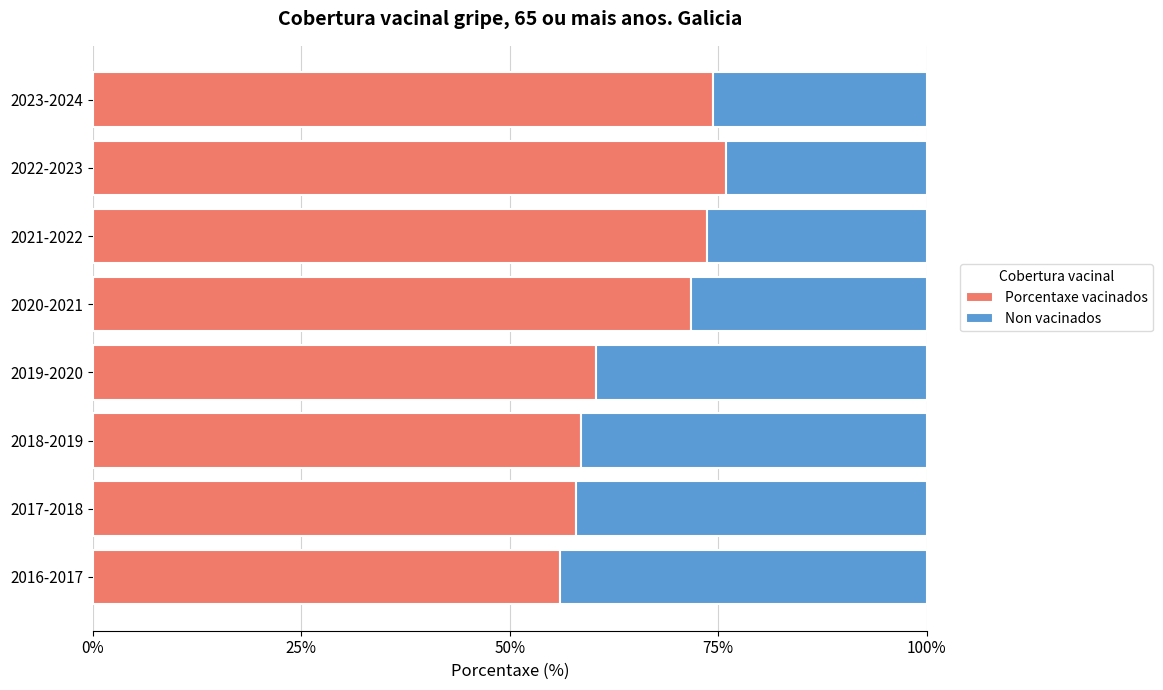

What are all the series names shown in the legend?

Porcentaxe vacinados, Non vacinados